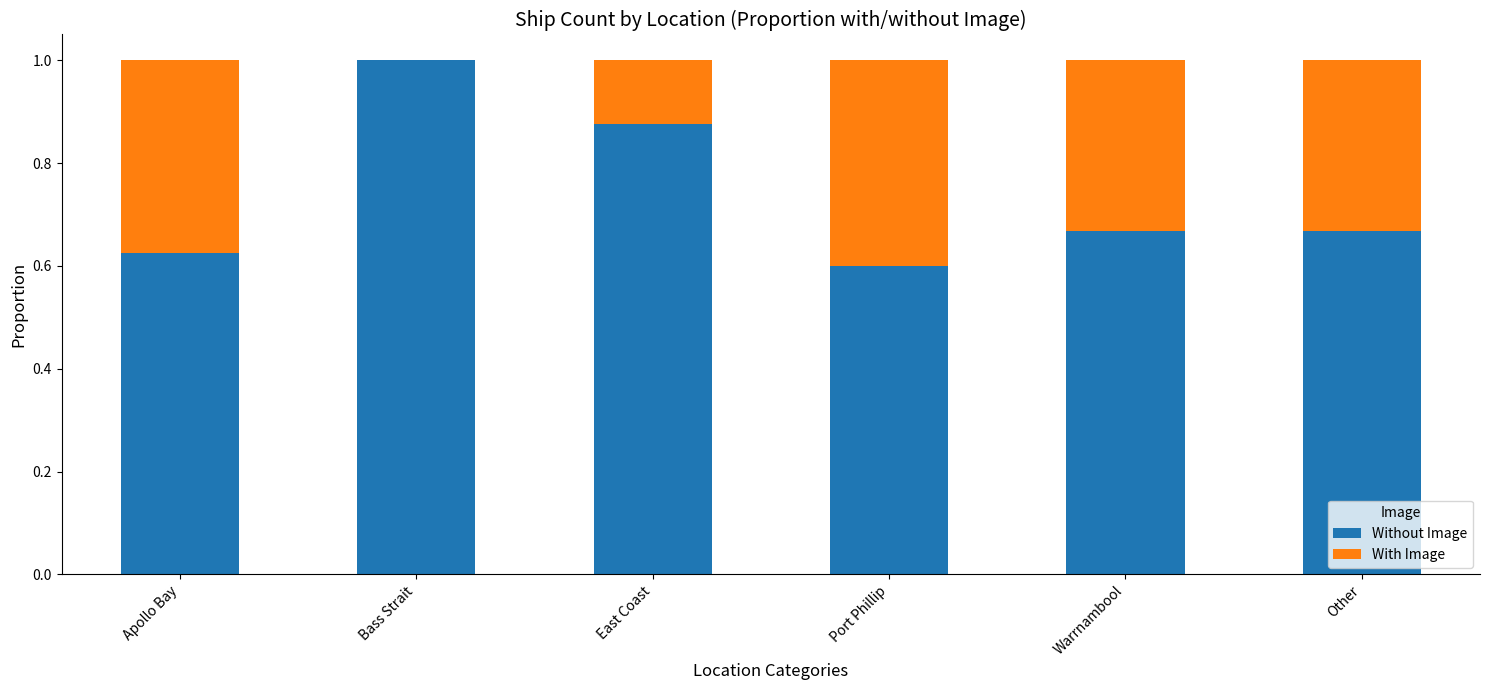

Which category has the highest value in the Without Image series?

Bass Strait